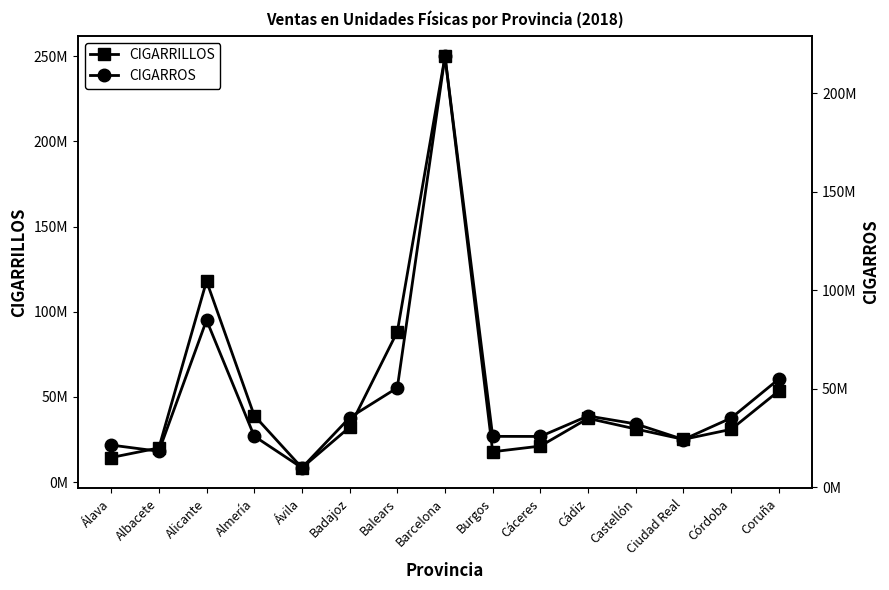

What is the difference between the CIGARRILLOS values at Ciudad Real and Barcelona?

224868420.1